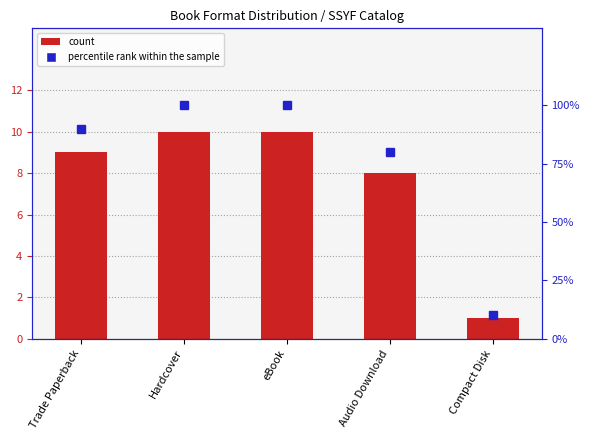

The value of percentile rank within the sample at Hardcover is 100. True or false?

True